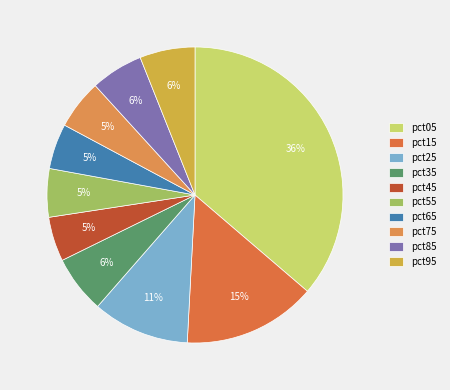

To the nearest percent, what is the difference between the pct15 and pct85 slice percentages?

9%